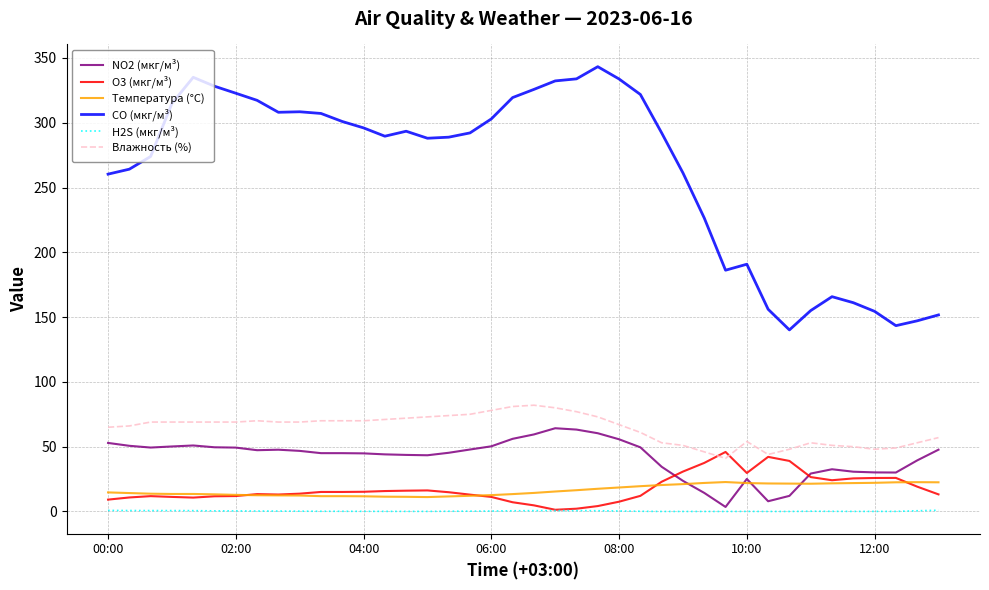

True or false: H2S (мкг/м³) and Влажность (%) intersect in this chart.

False